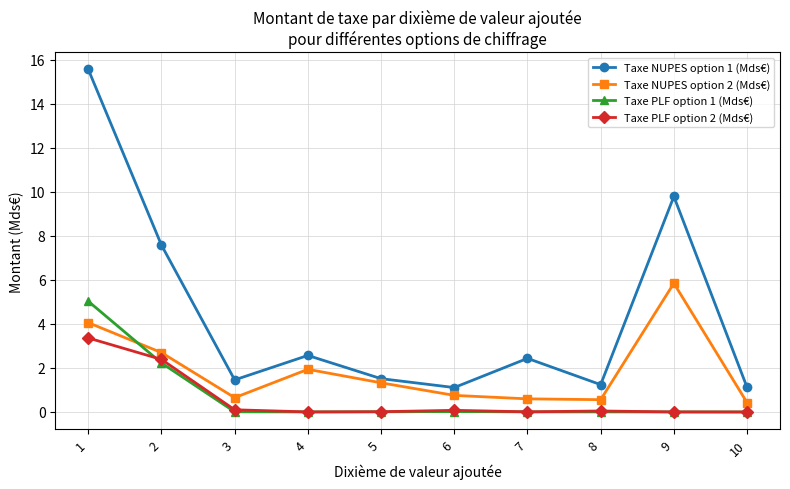

Between 7 and 9, which series saw the biggest shift?

Taxe NUPES option 1 (Mds€)